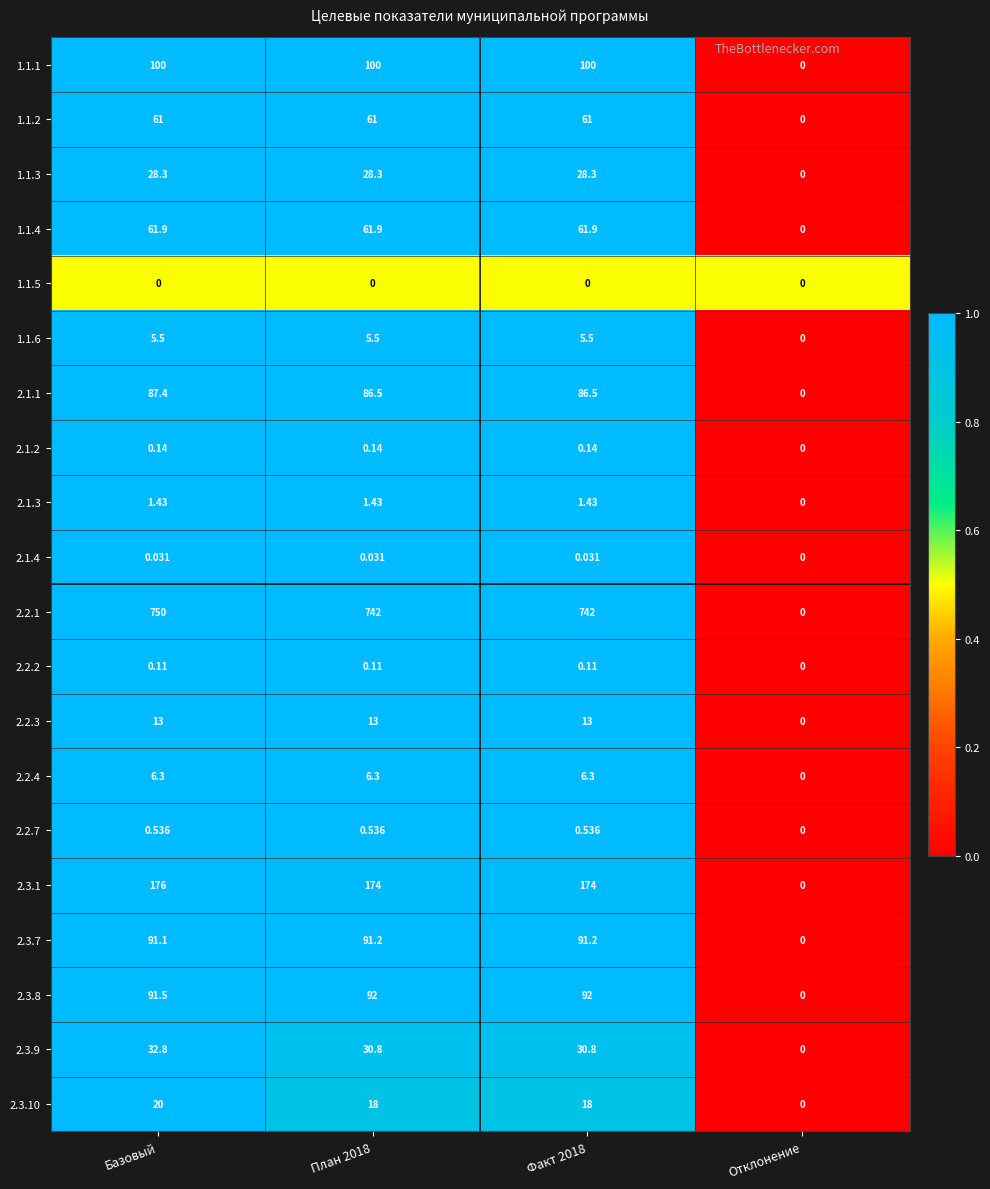

How many distinct data groups are displayed?

20